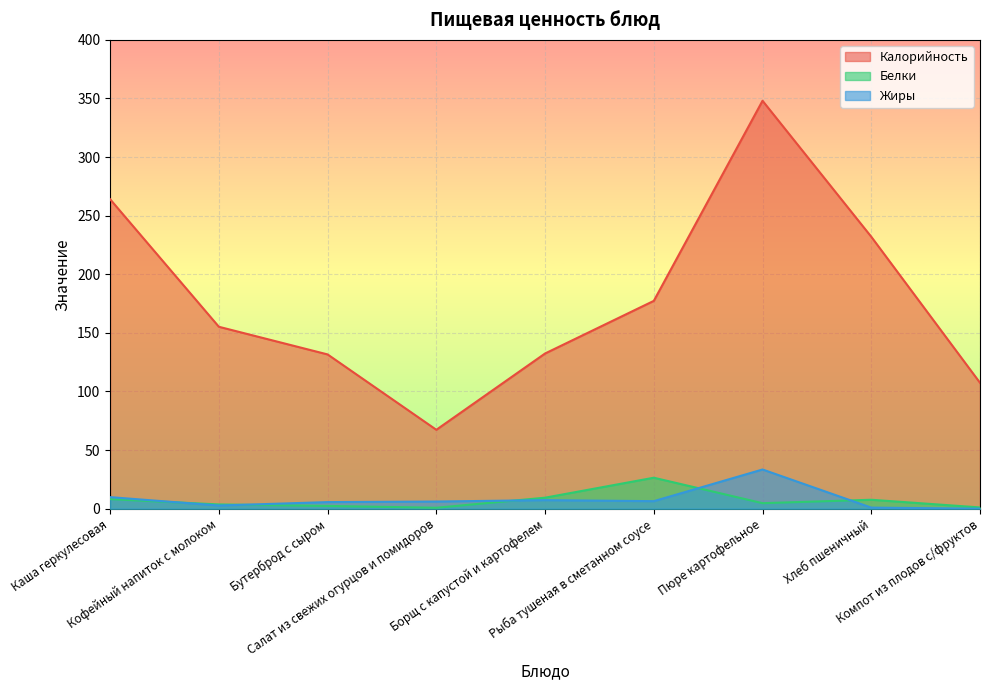

Which has a higher value, Кофейный напиток с молоком or Салат из свежих огурцов и помидоров?

Кофейный напиток с молоком